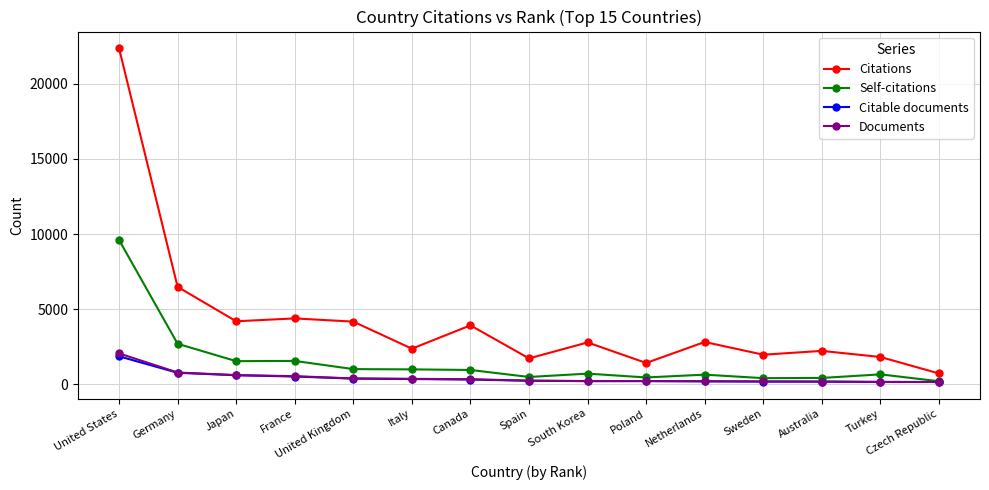

What is the difference between the second highest and minimum values in the Documents series?

631